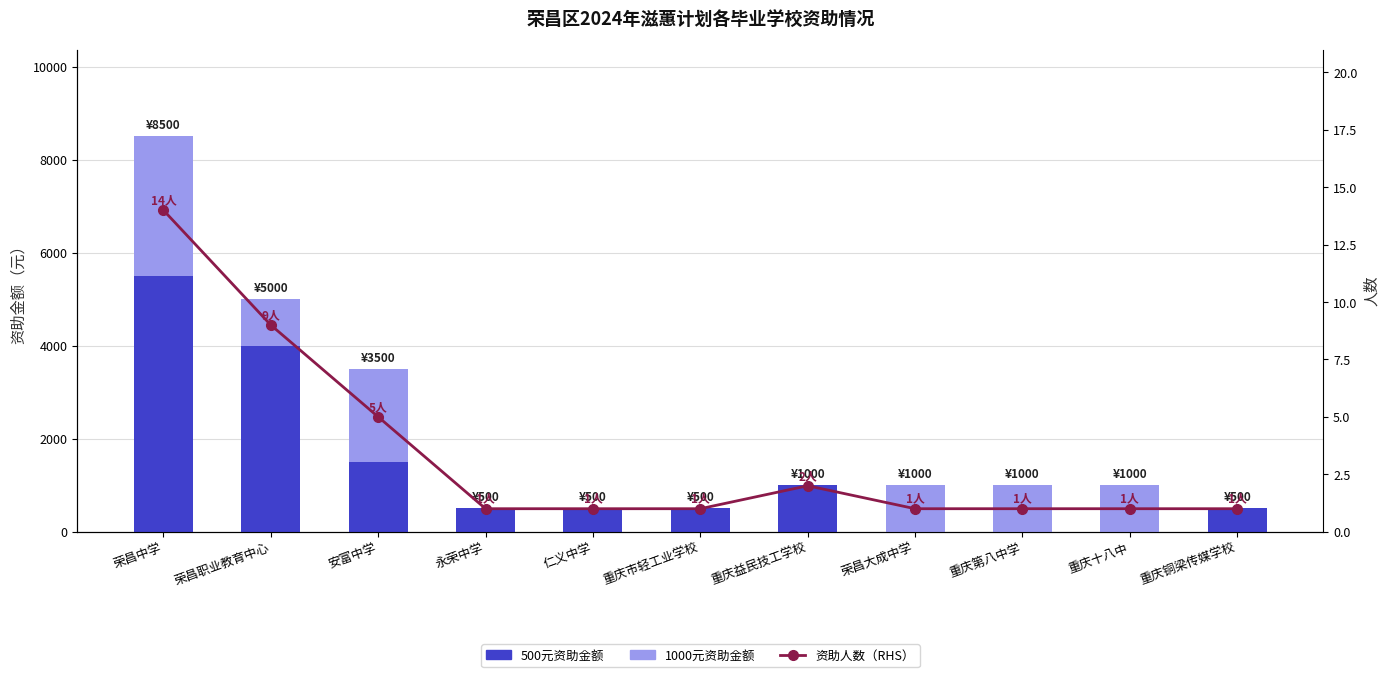

How many data points in 500元资助人数 are above 500?

4